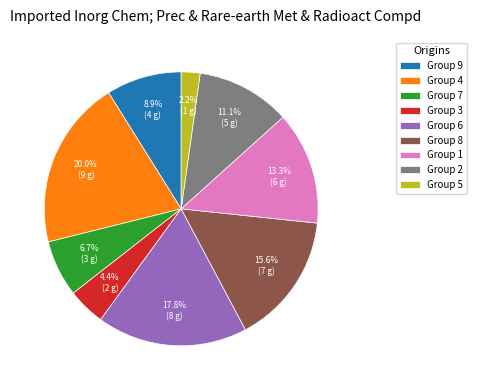

What is the ratio of the value at Group 7 to the value at Group 8?

0.4